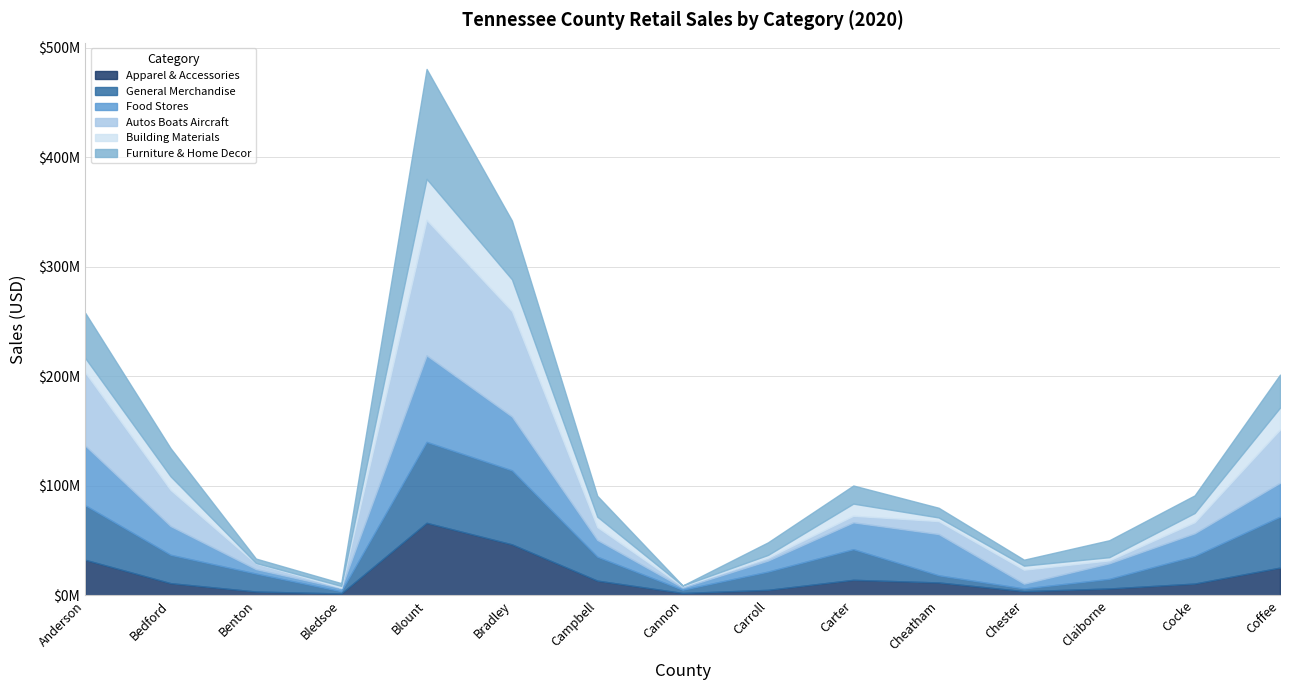

Which series ends up on top after the final intersection of Apparel & Accessories and Furniture & Home Decor?

Furniture & Home Decor